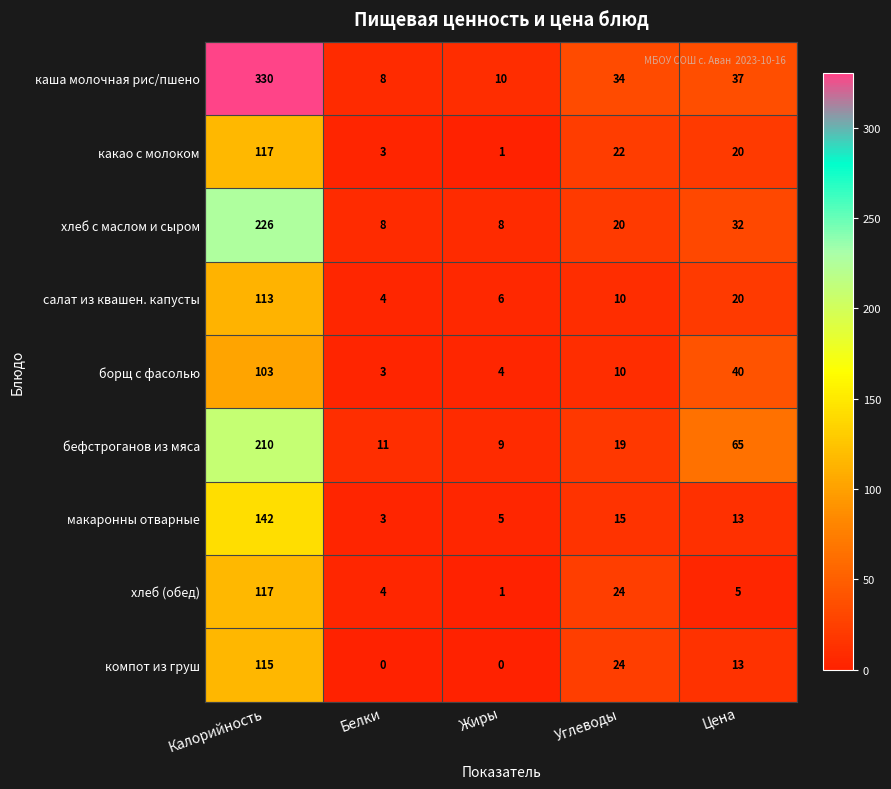

How many categories are shown in the chart?

5